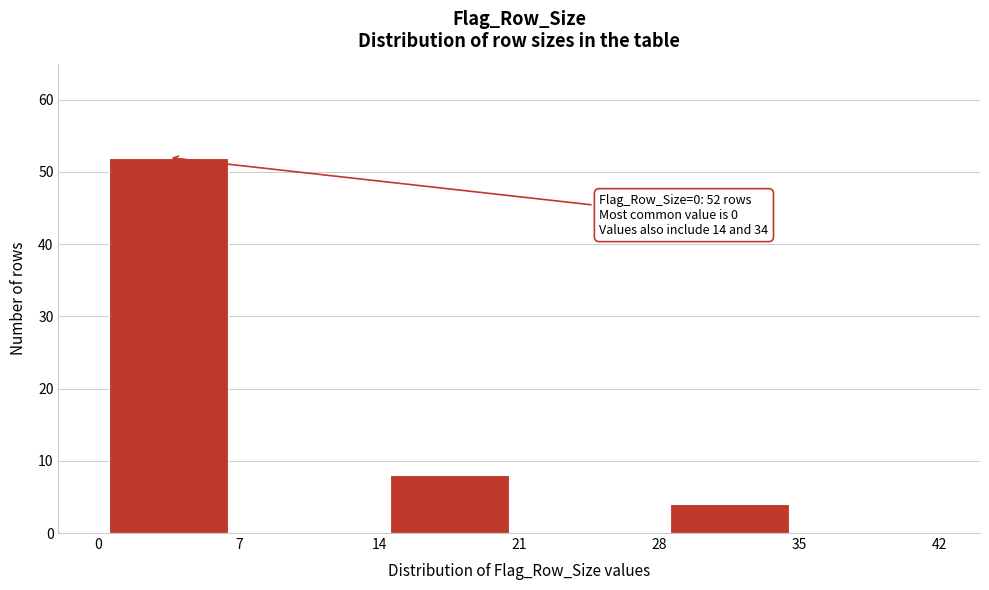

Which range on the x-axis has the tallest bar?

0 to 7